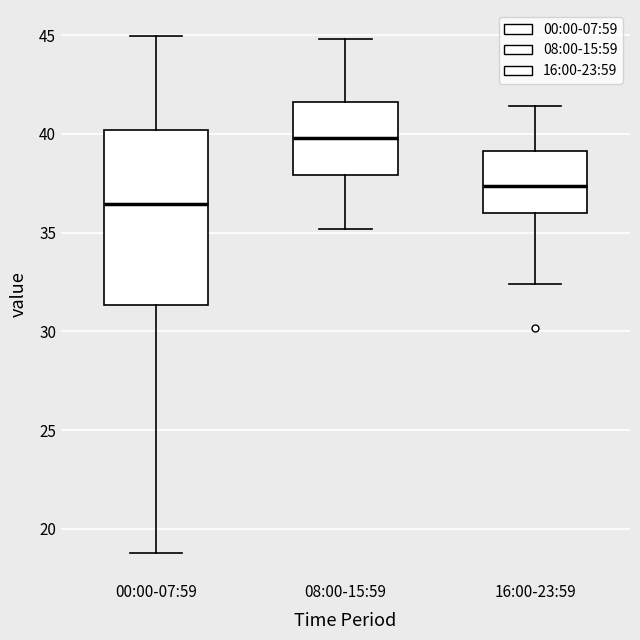

Where is the lower edge of the box for 00:00-07:59 on the y-axis? The values are not printed on the chart, so give them approximately, as read against the axis.

31.5